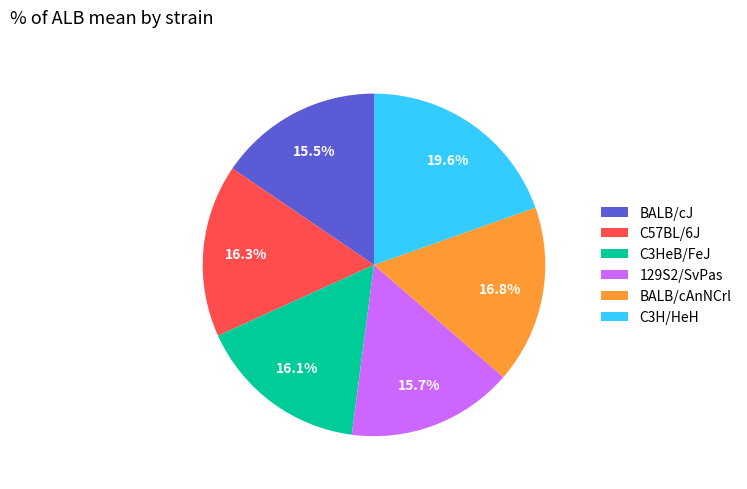

Is it true that C3HeB/FeJ is 26% of the pie?

False